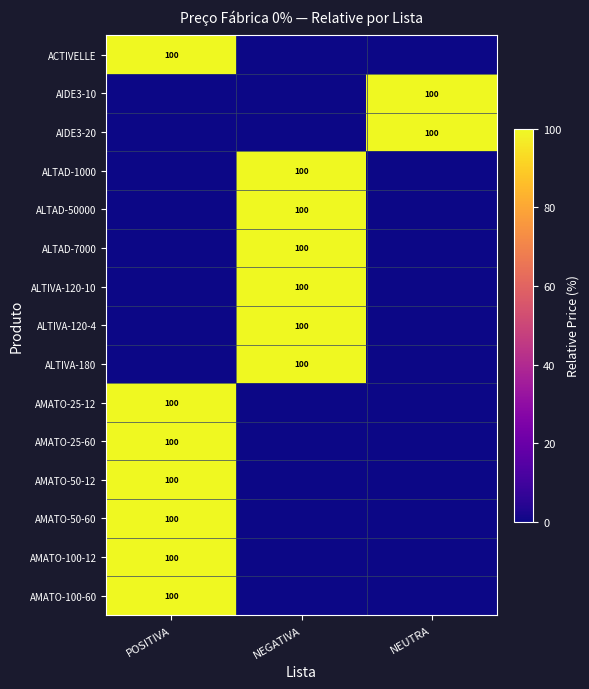

True or false: ALTAD-1000 has a value of 178 at NEGATIVA.

False